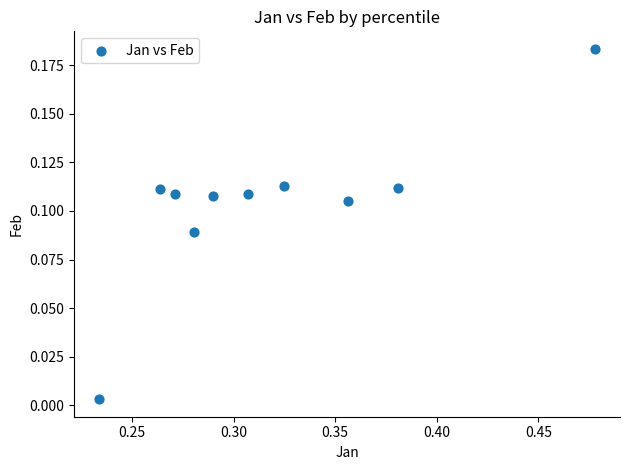

What is the average X value?

0.3